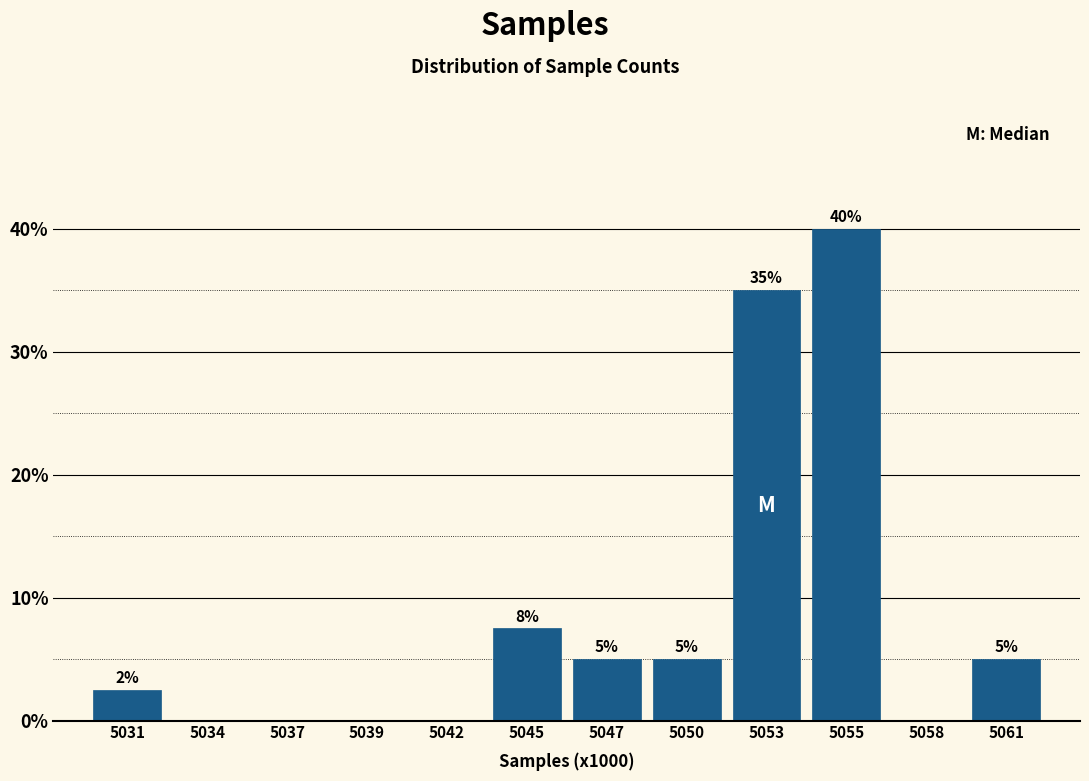

What is the approximate value at 5053?

35.0